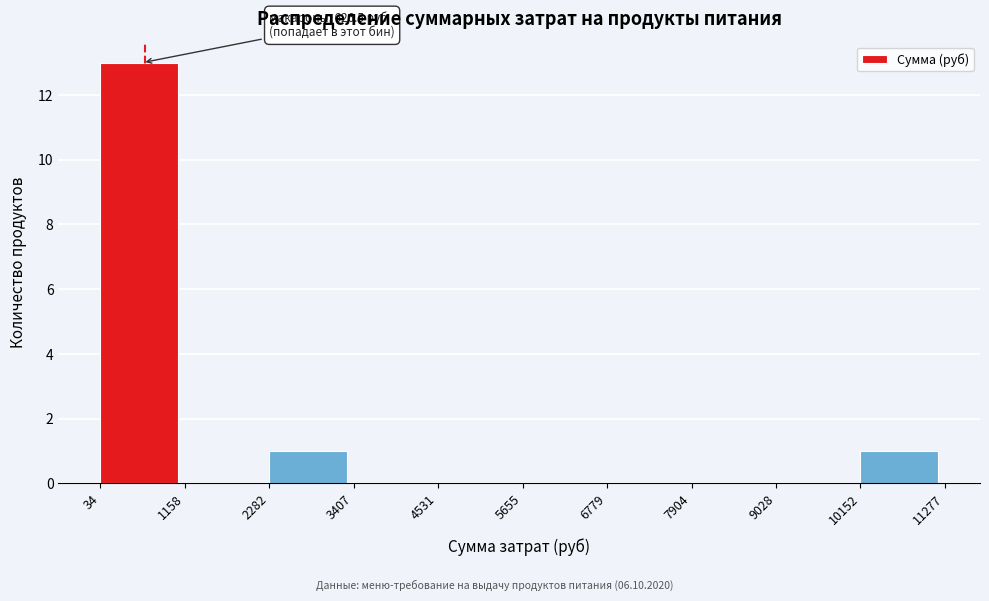

Which range on the x-axis has the tallest bar?

34 to 1158